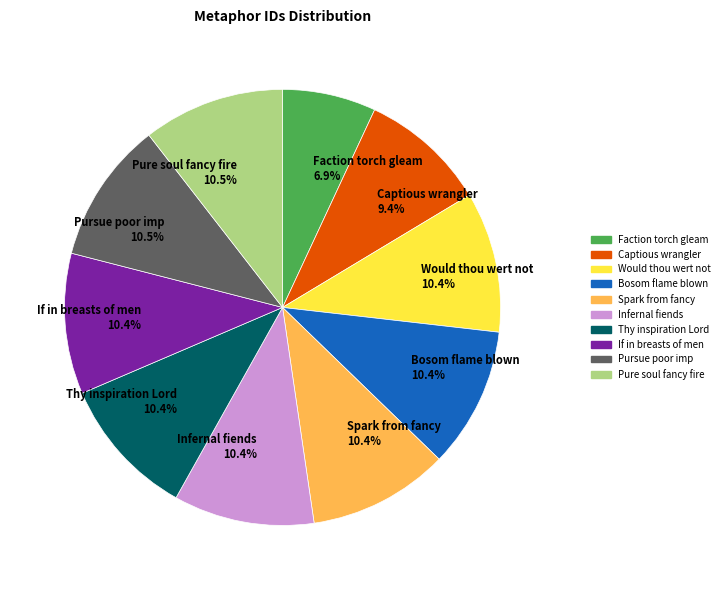

Between Captious wrangler 9.4% and Pure soul fancy fire 10.5%, which is larger?

Pure soul fancy fire 10.5%